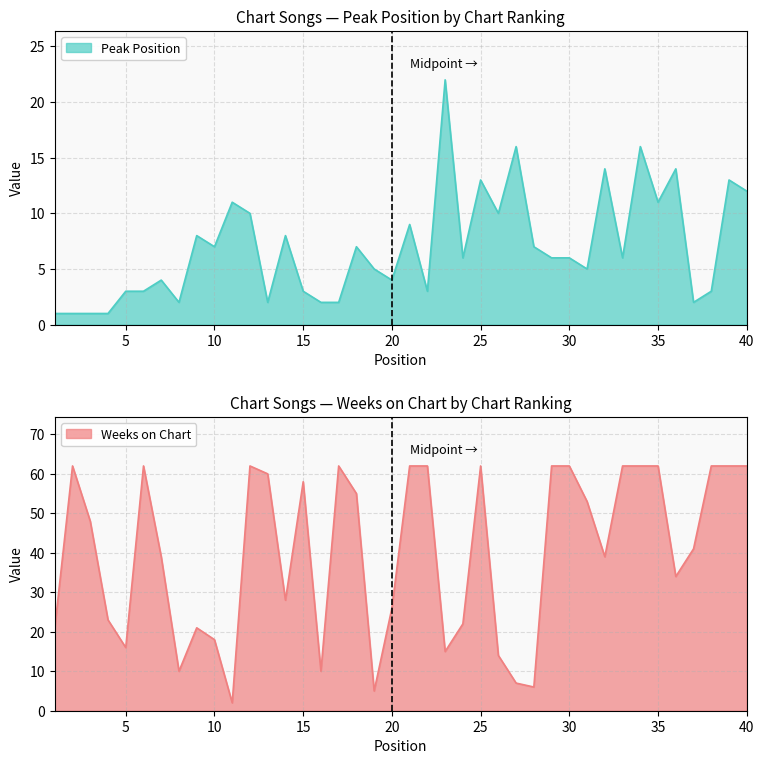

How many interior local valleys does the Peak Position series have?

11